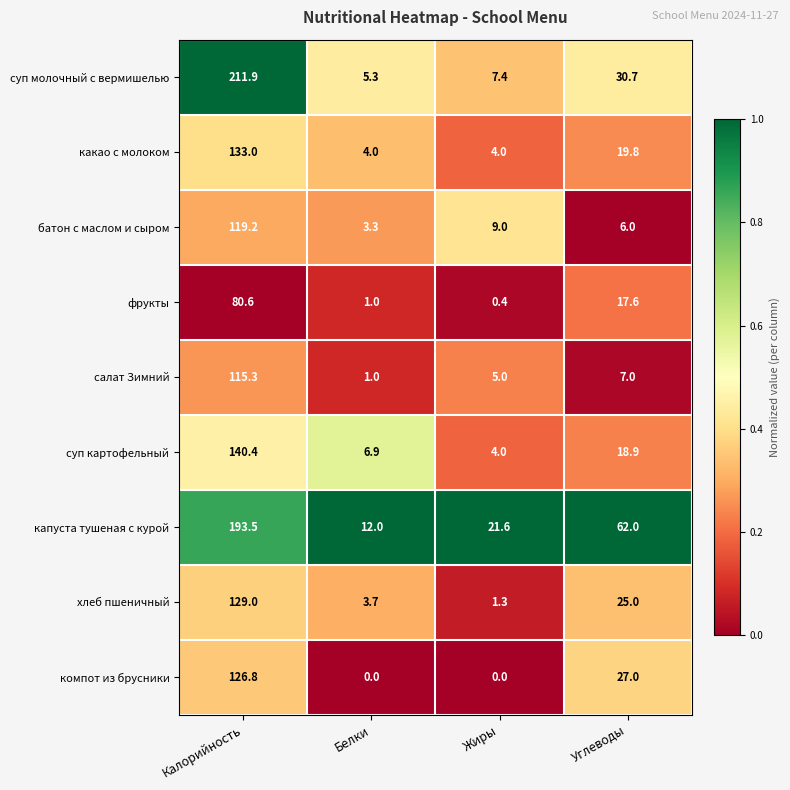

Which series has the widest spread of values?

суп молочный с вермишелью